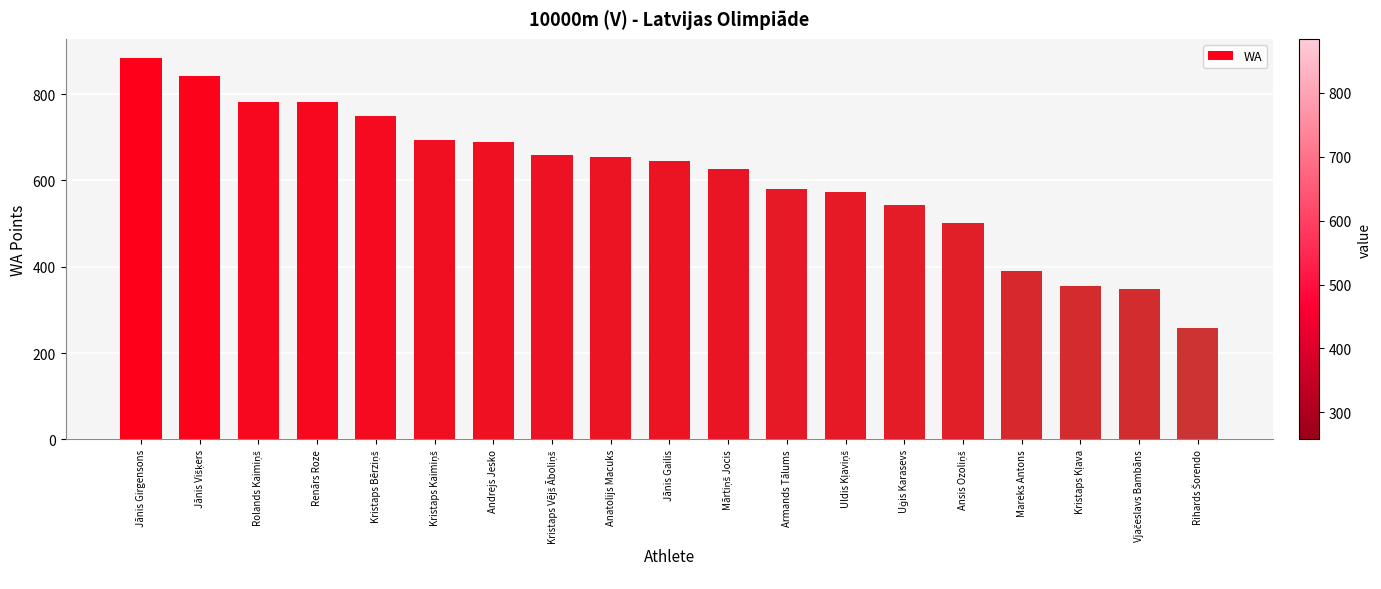

Where does the data first go above 646?

Jānis Girgensons